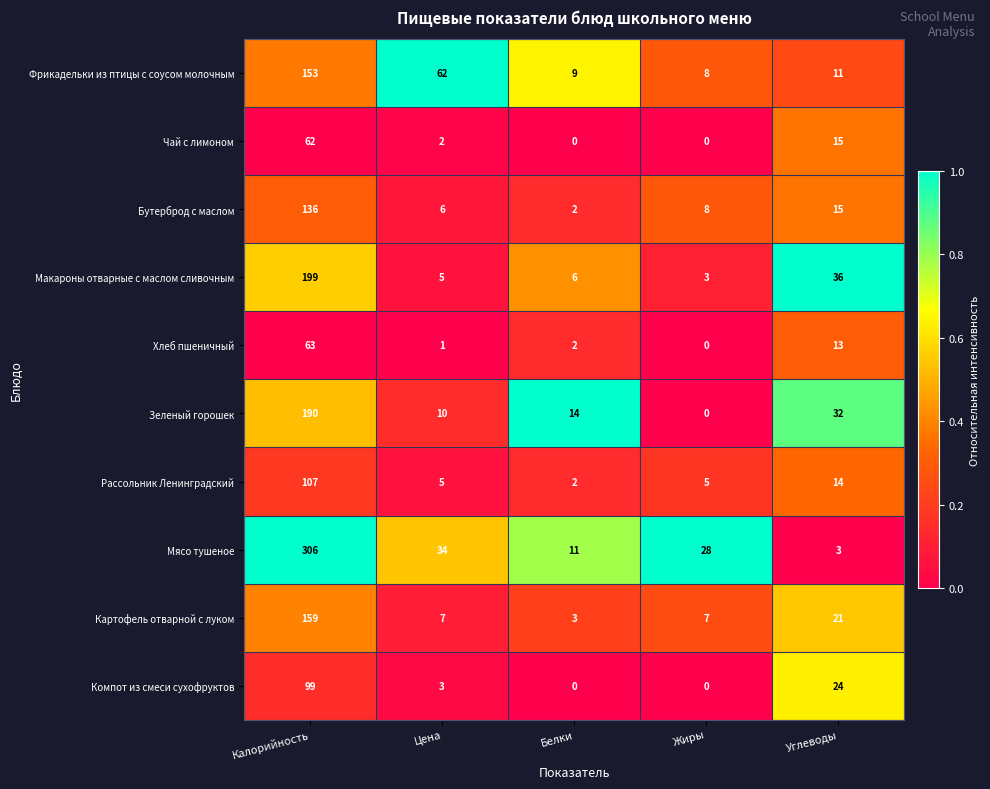

True or false: Макароны отварные с маслом сливочным has a value of 2 at Цена.

False